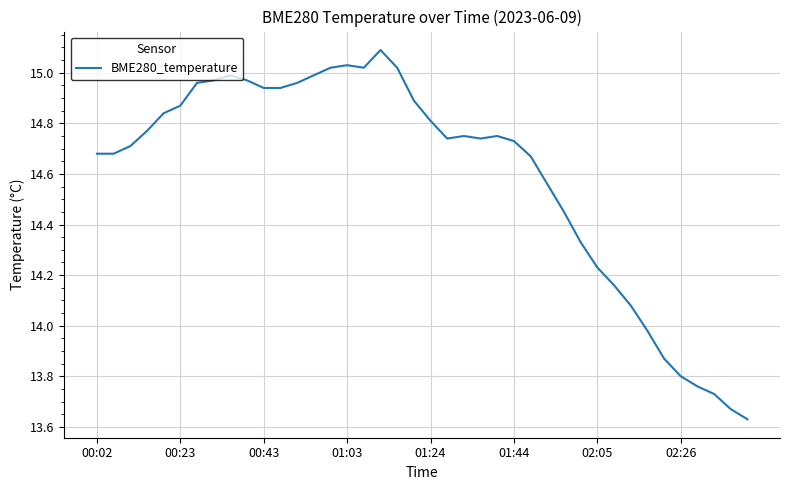

How many lines are shown in the chart?

1